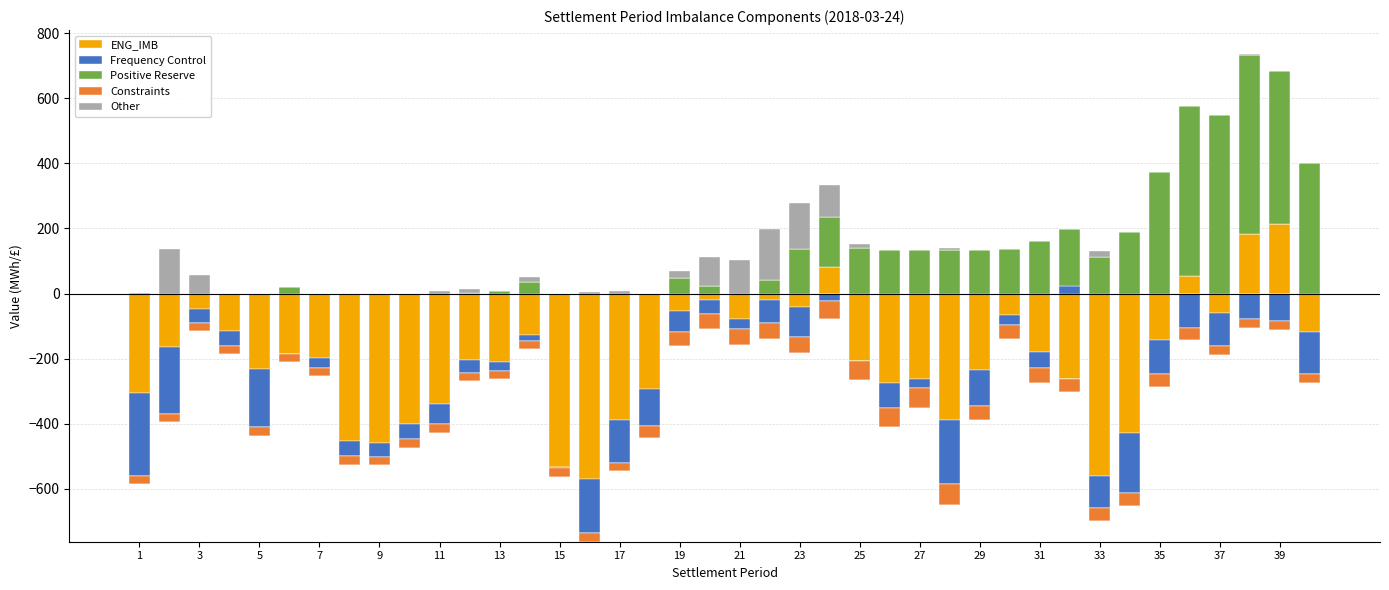

Which series changed the most between 39 and 24?

Positive Reserve